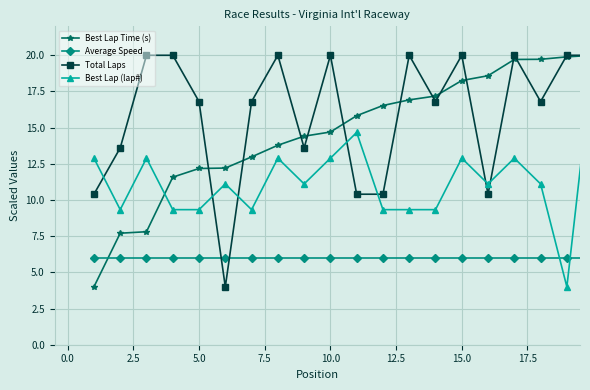

What is the value of the Average Speed point at the 3rd from the left?

6.0